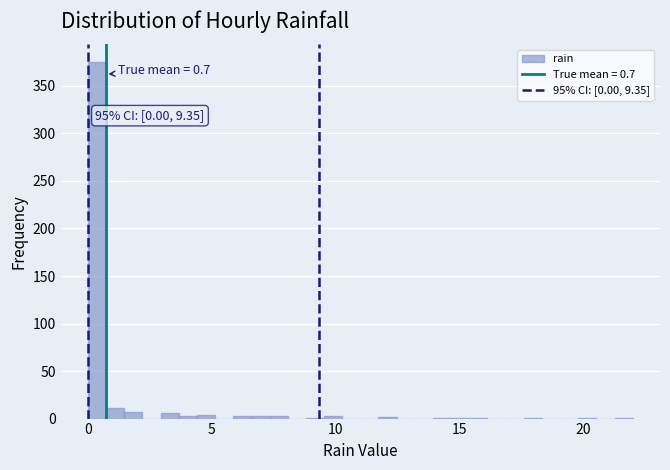

Read against the x-axis, roughly where is the centre of the tallest bar?

0.5